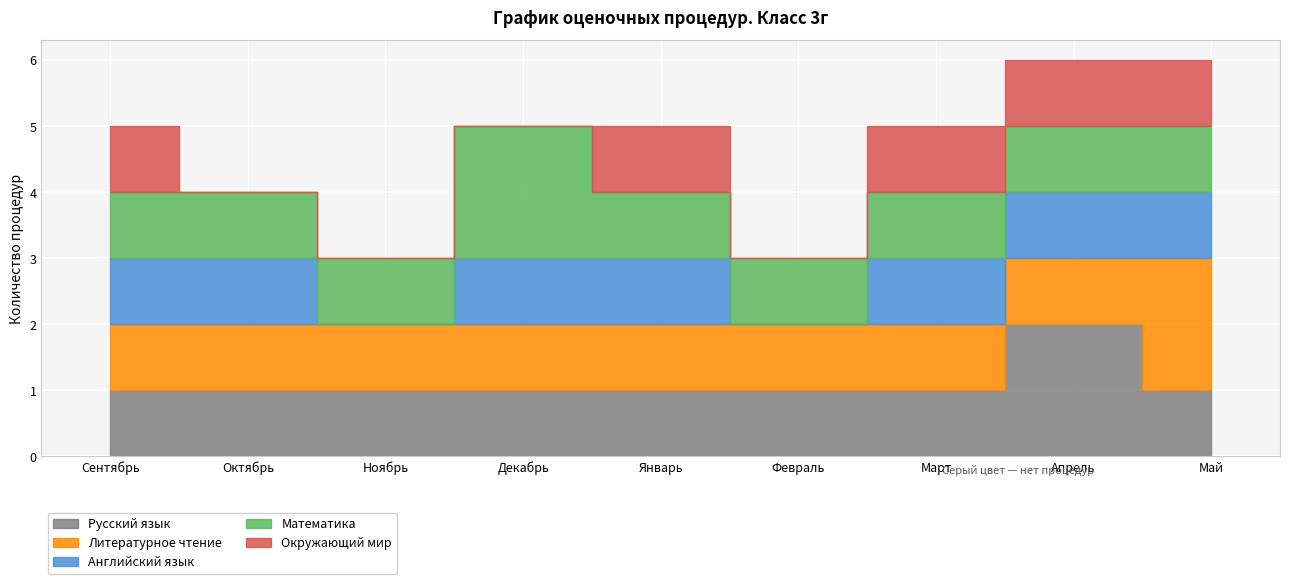

What is the difference between the highest and lowest values at Февраль?

1